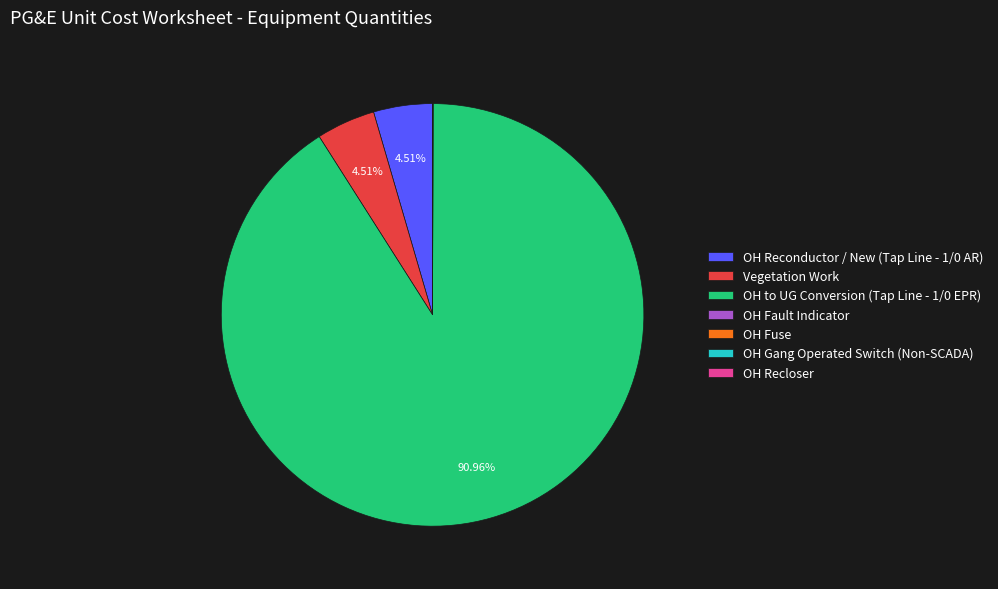

Is it true that Vegetation Work is 5% of the pie?

True